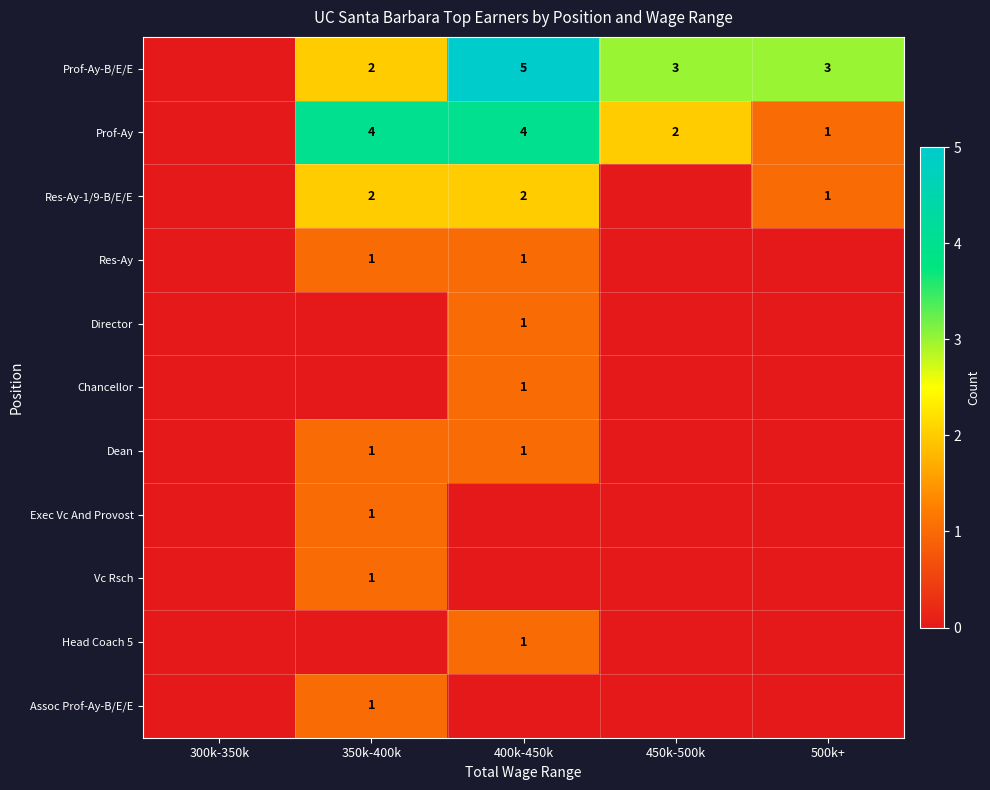

Count the number of data series in this chart.

11